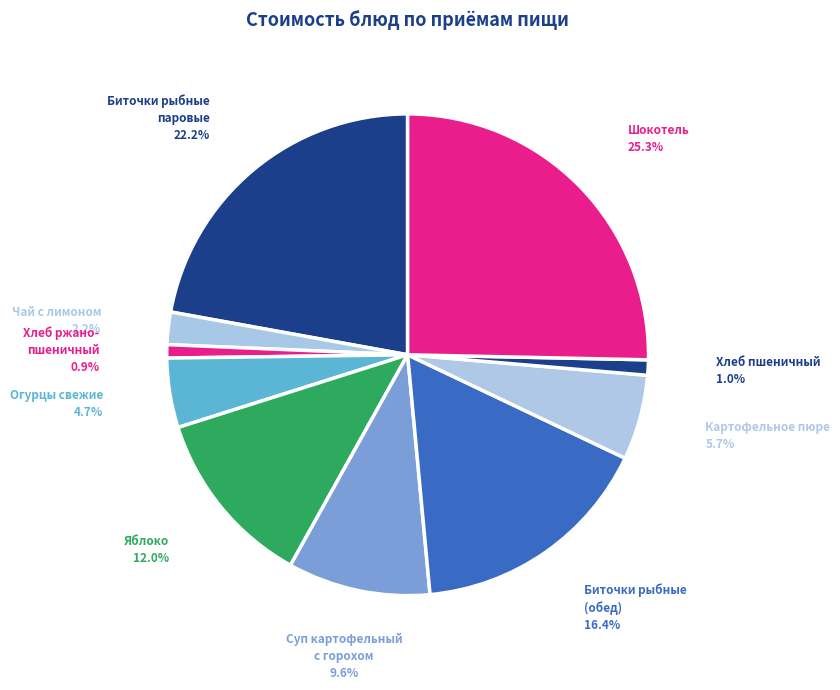

How many segments does this pie chart have?

10